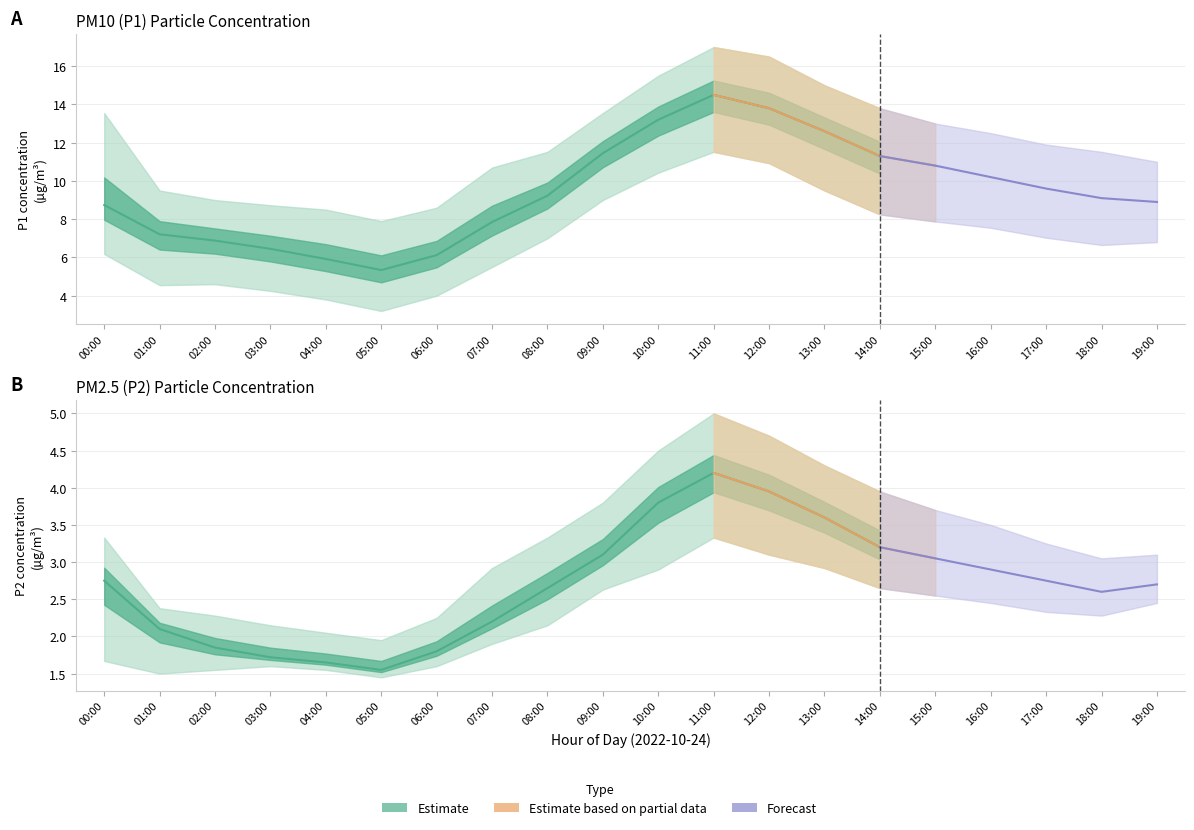

Which series has the largest total across all categories?

P1